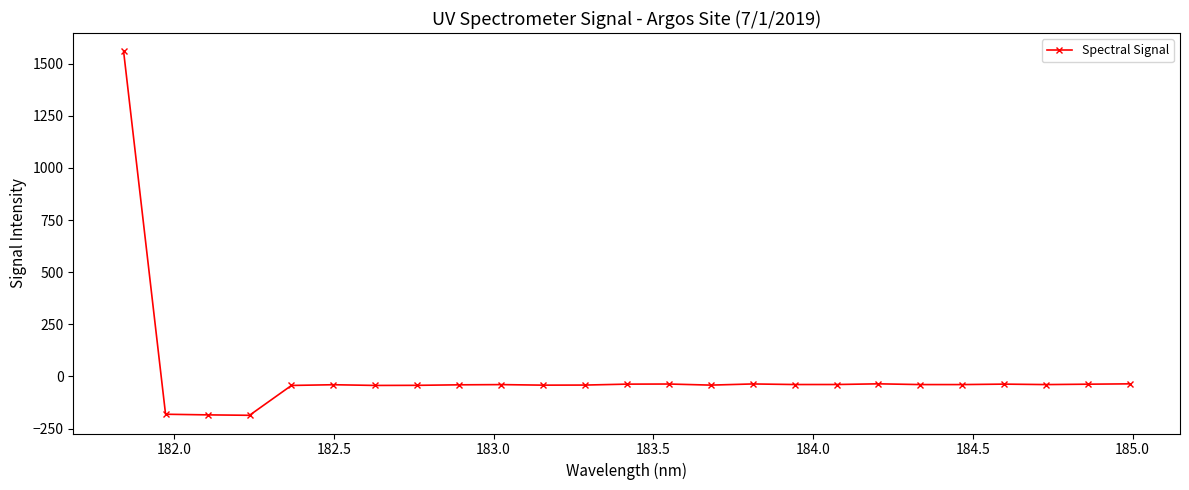

Does the chart have visible grid lines?

No